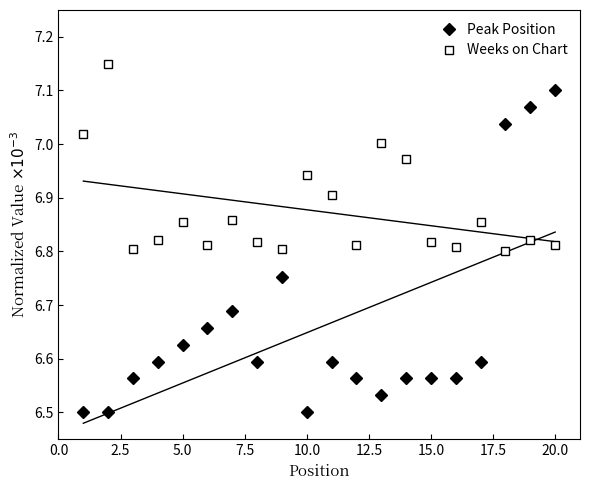

List the series in order of their overall mean, lowest first.

Peak Position, Weeks on Chart